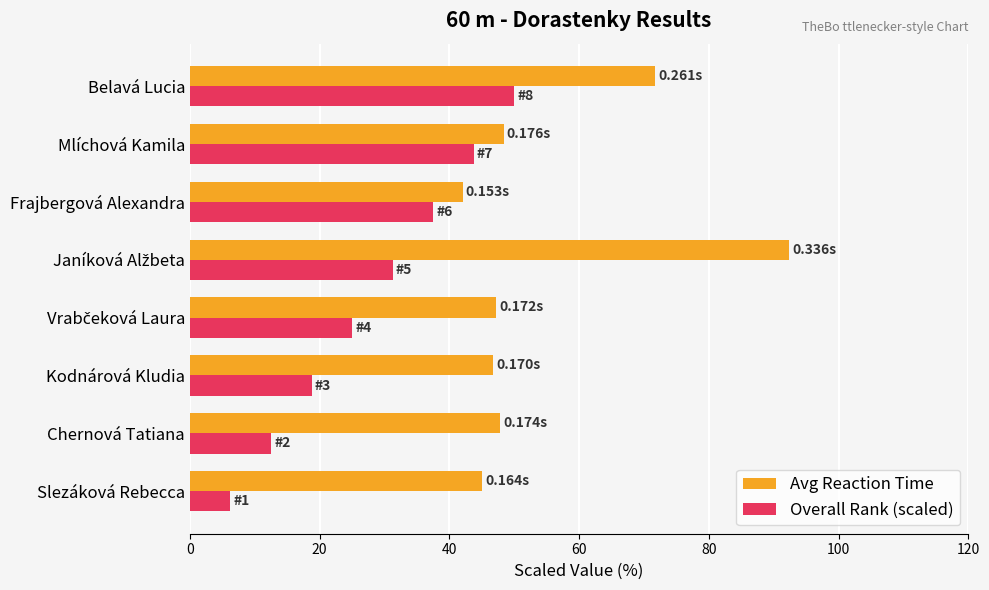

Which series changed the most between Slezáková Rebecca and Frajbergová Alexandra?

Overall Rank (scaled)